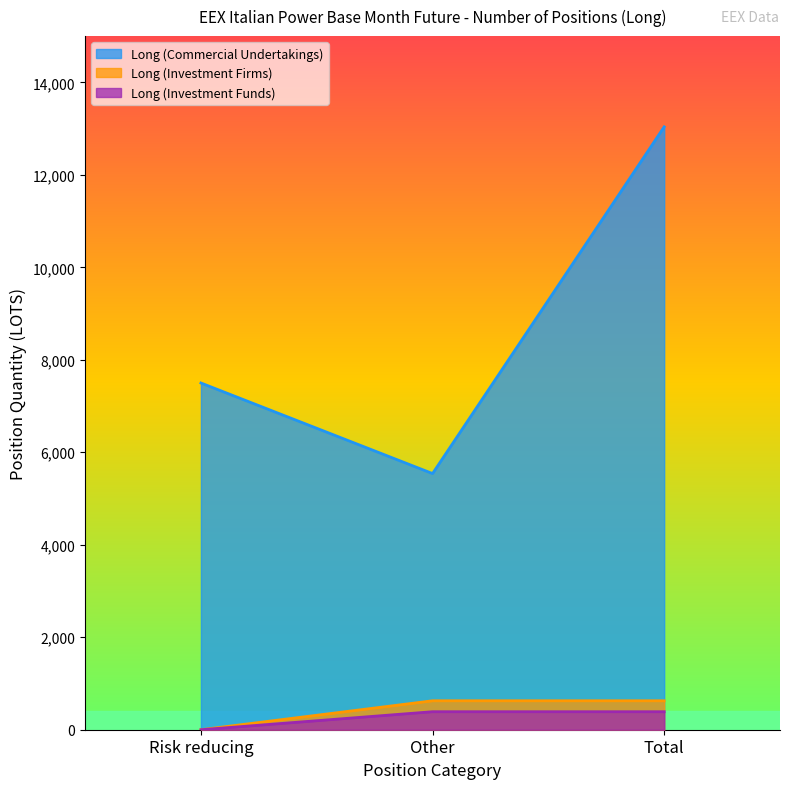

Does the chart have visible grid lines?

No